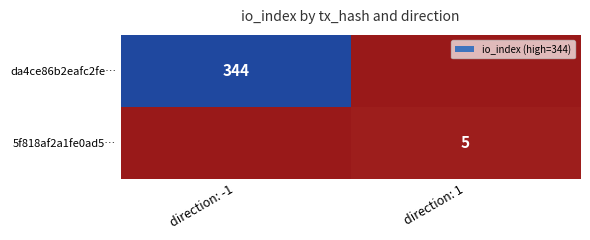

The 5f818af2a1fe0ad5… series shows 5 at direction: 1. True or false?

True